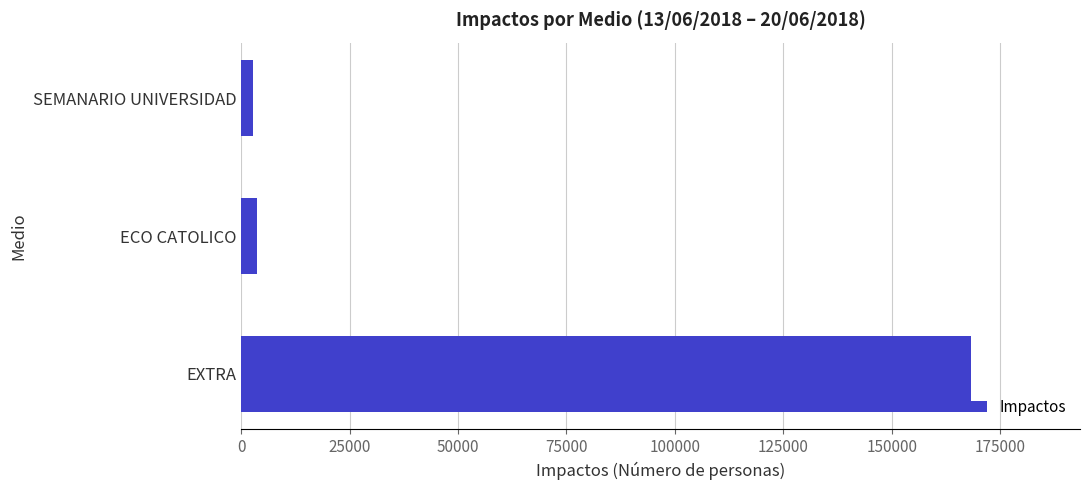

Which label corresponds to the largest value in the chart?

EXTRA